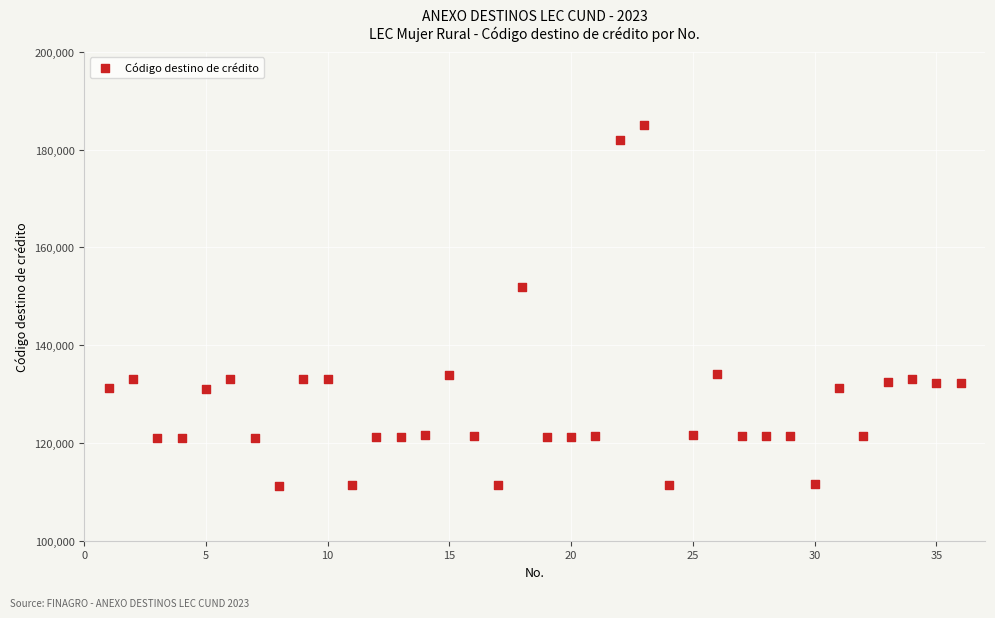

What Y value in the scatter plot is closest to 148125?

151920